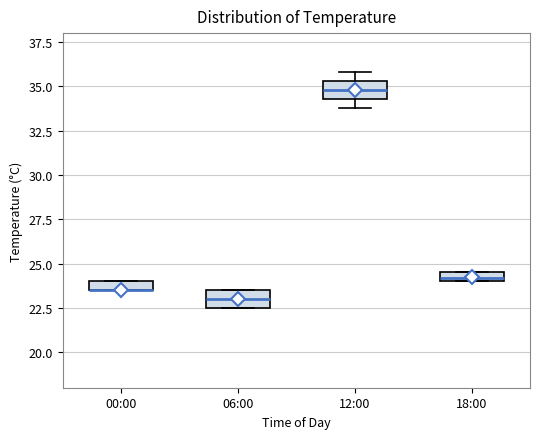

Where is the lower edge of the box for 12:00 on the y-axis? The values are not printed on the chart, so give them approximately, as read against the axis.

34.5